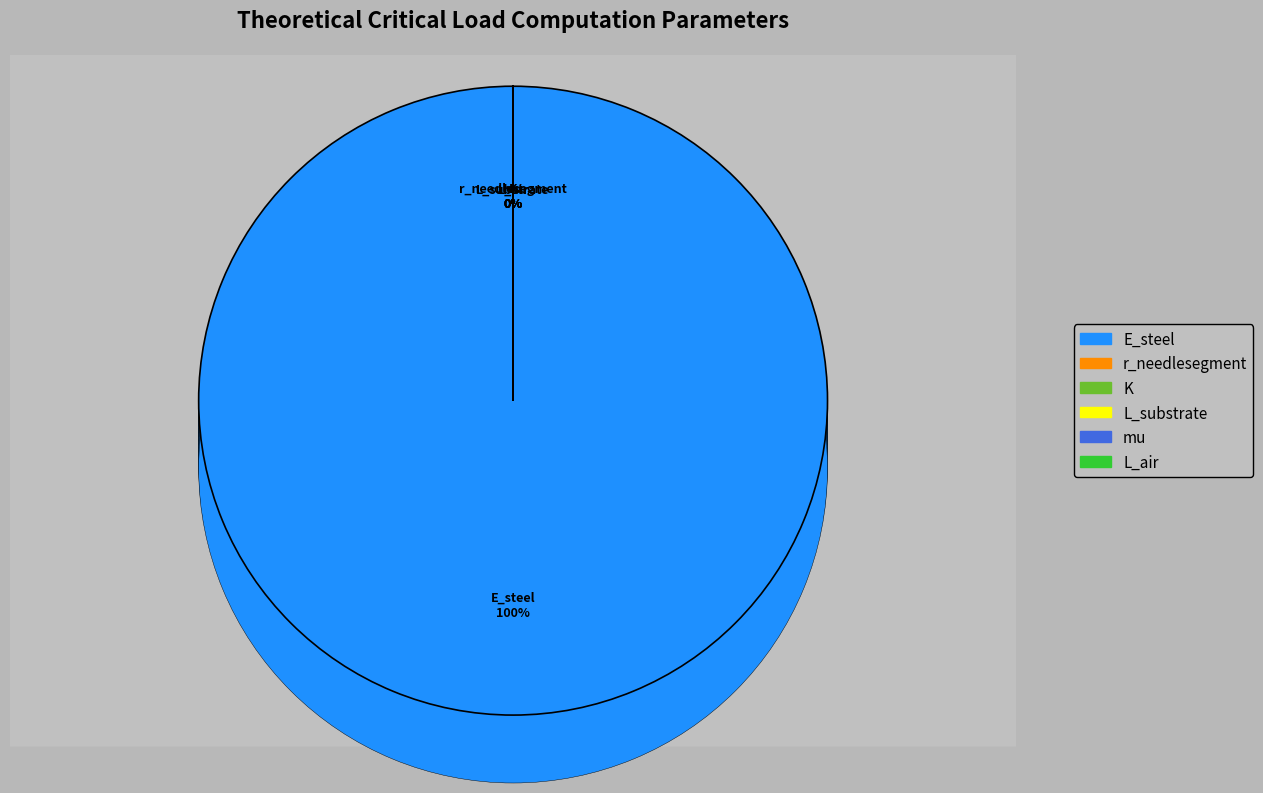

To the nearest percent, what is the difference between the largest and smallest slice percentages?

100%